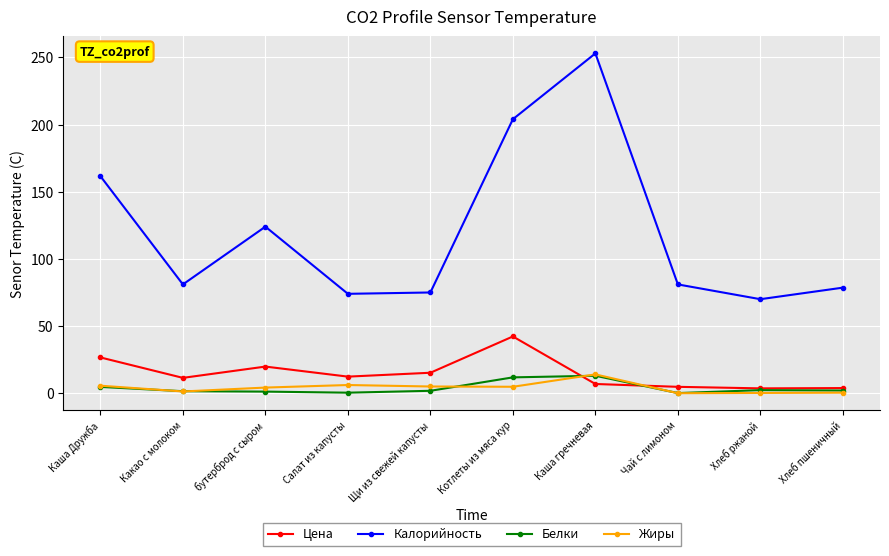

What position from the right is Какао с молоком?

9